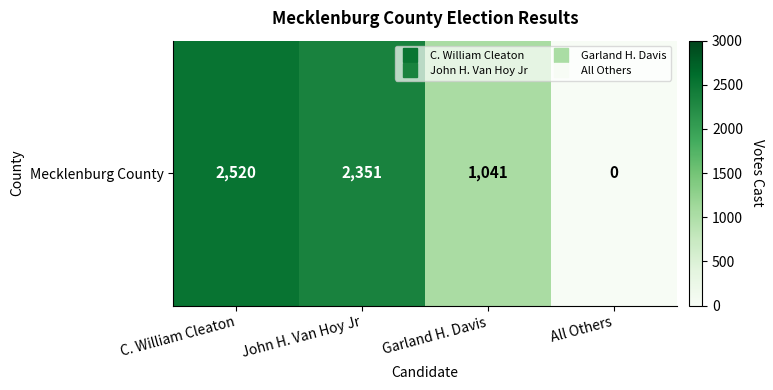

What value does the data have at John H. Van Hoy Jr, to the nearest 50?

2350